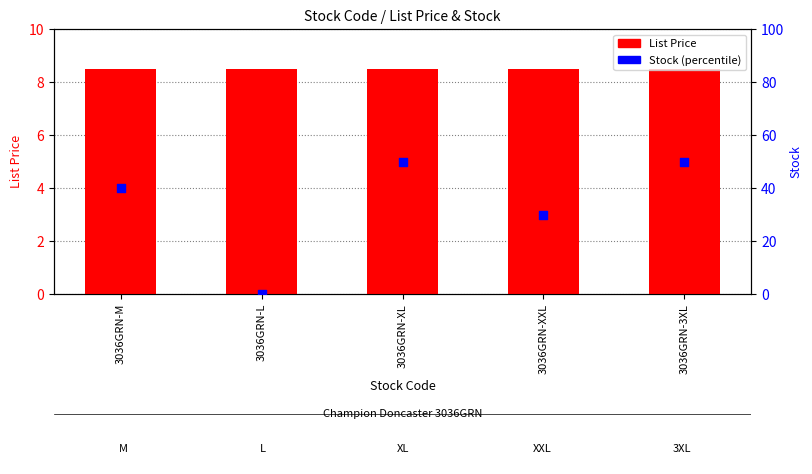

Which series has the largest total across all categories?

Stock (percentile)